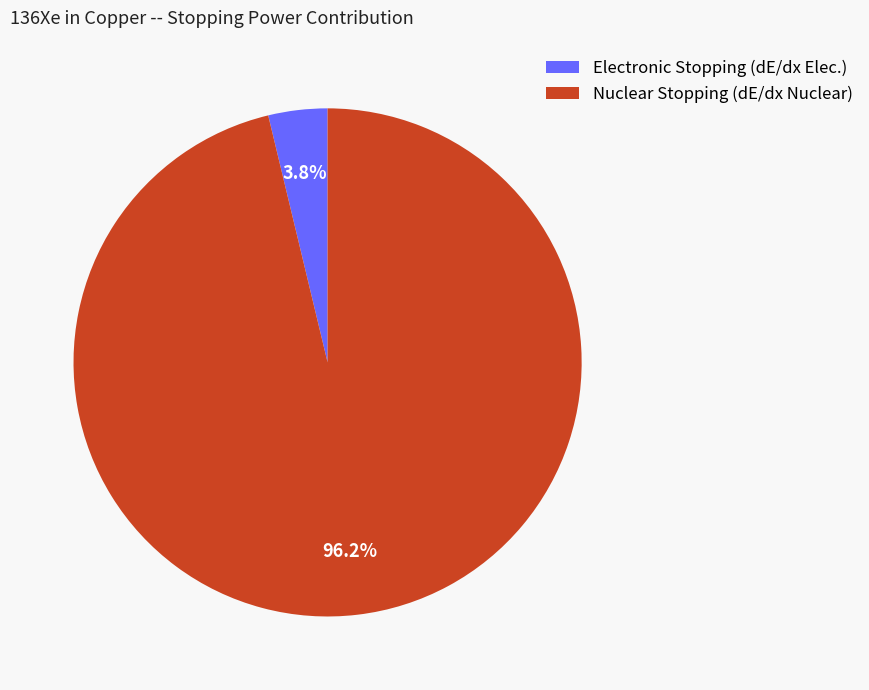

Which has a higher value, Electronic Stopping (dE/dx Elec.) or Nuclear Stopping (dE/dx Nuclear)?

Nuclear Stopping (dE/dx Nuclear)